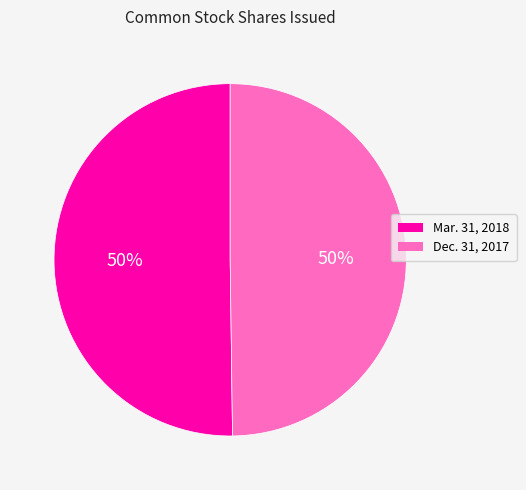

To the nearest percent, what is the average slice percentage?

50%